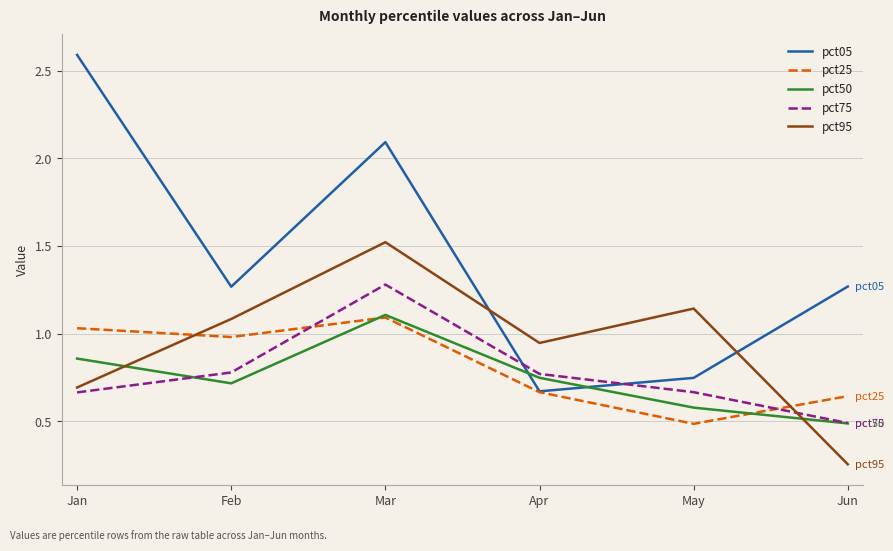

How many series are shown in this chart?

5